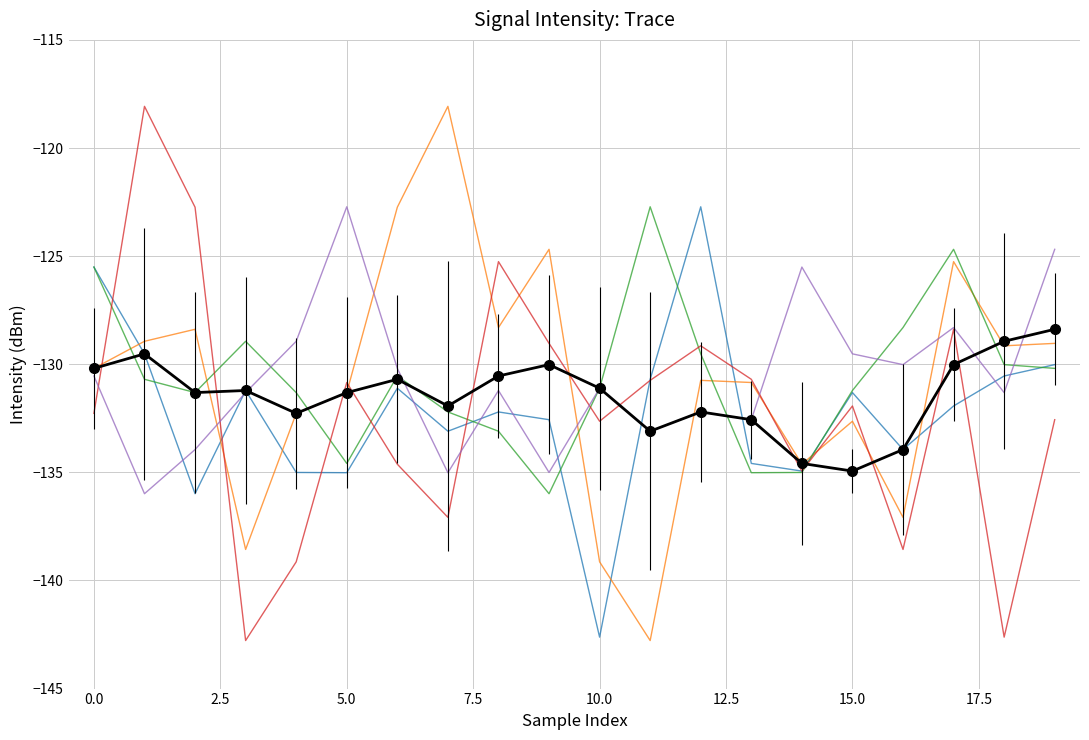

What is the greatest value displayed?

-118.1